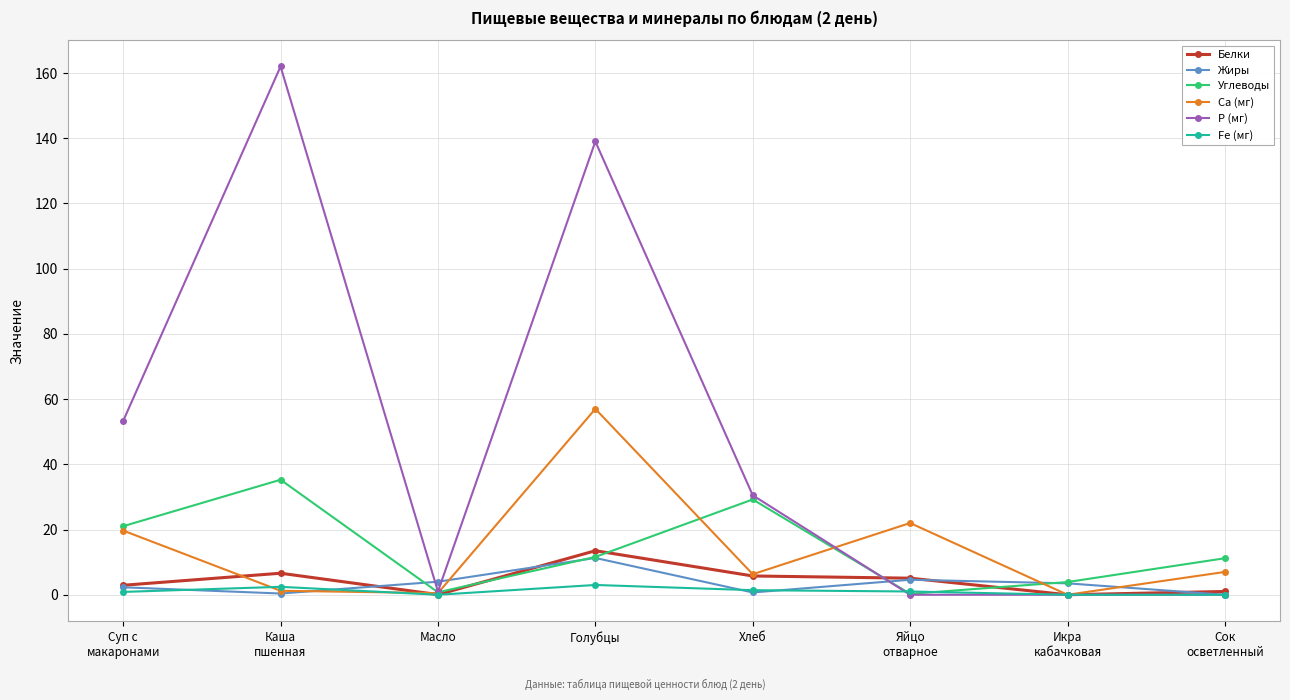

Count the number of categories in the chart.

8